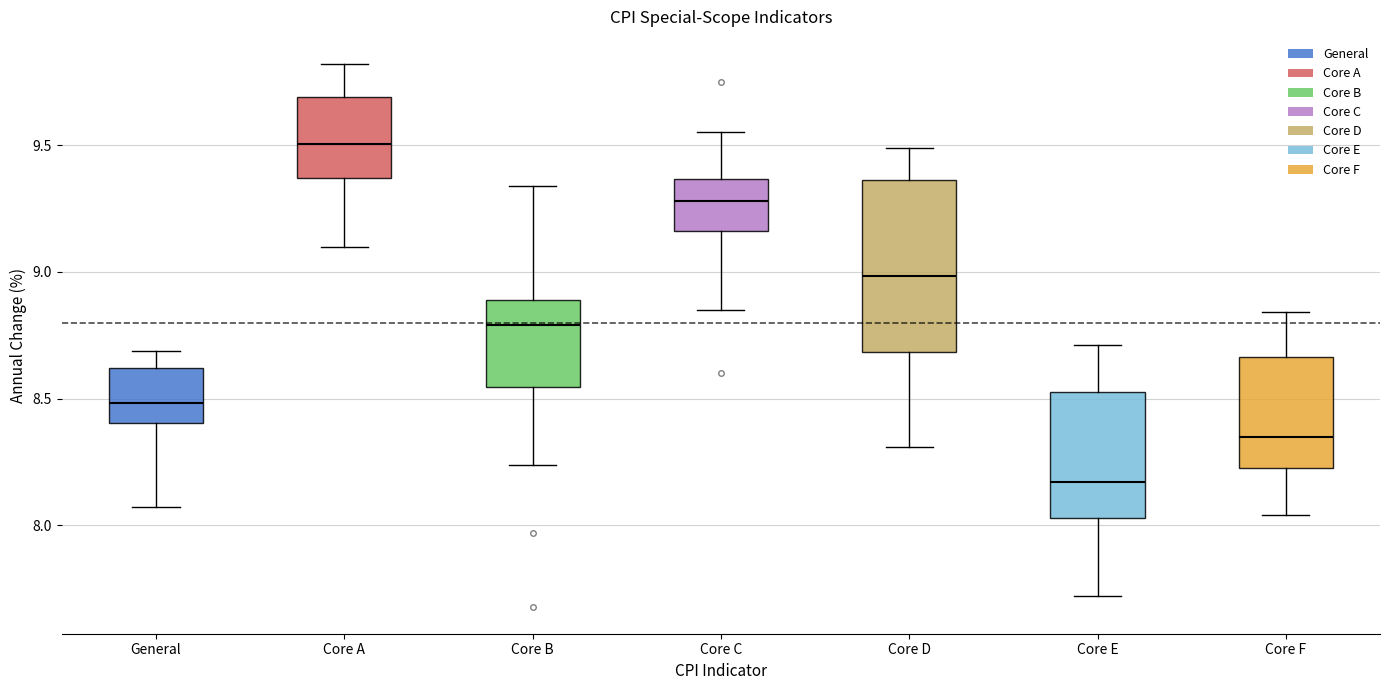

Which box's median line is the highest?

Core A